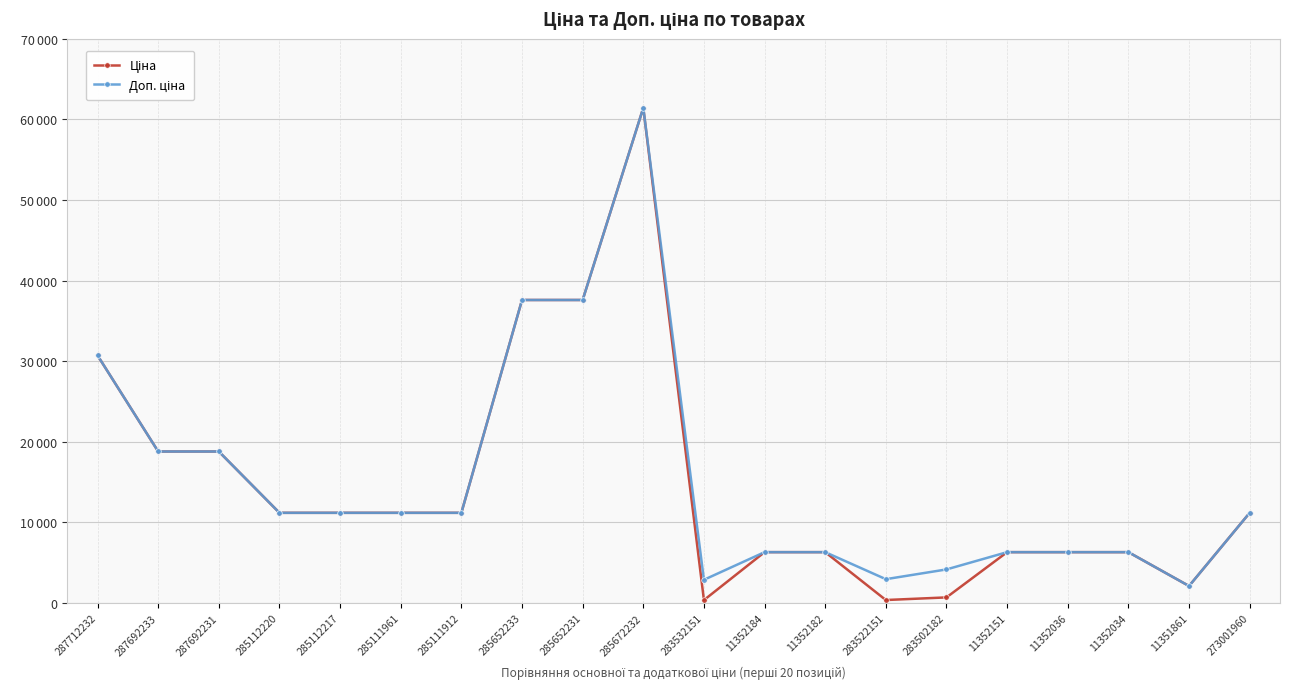

At 11352184, list the series in order from largest to smallest.

Ціна, Доп. ціна